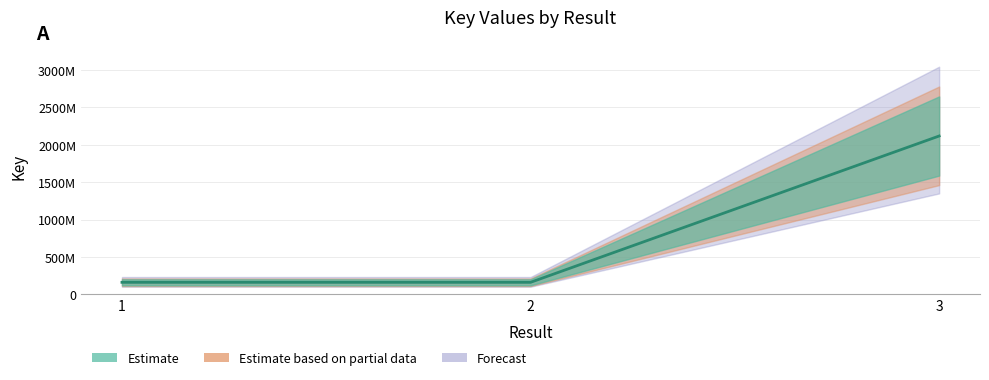

What is the difference between the maximum and minimum values?

1955455251